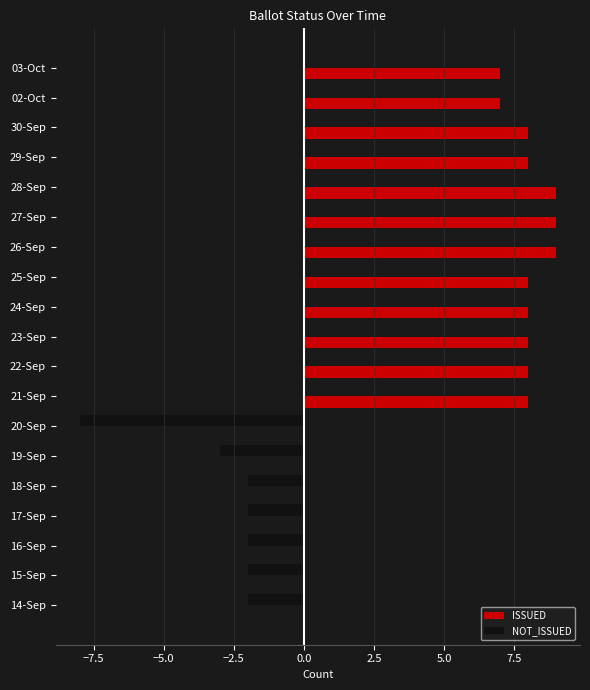

What is the maximum value shown in the chart?

9